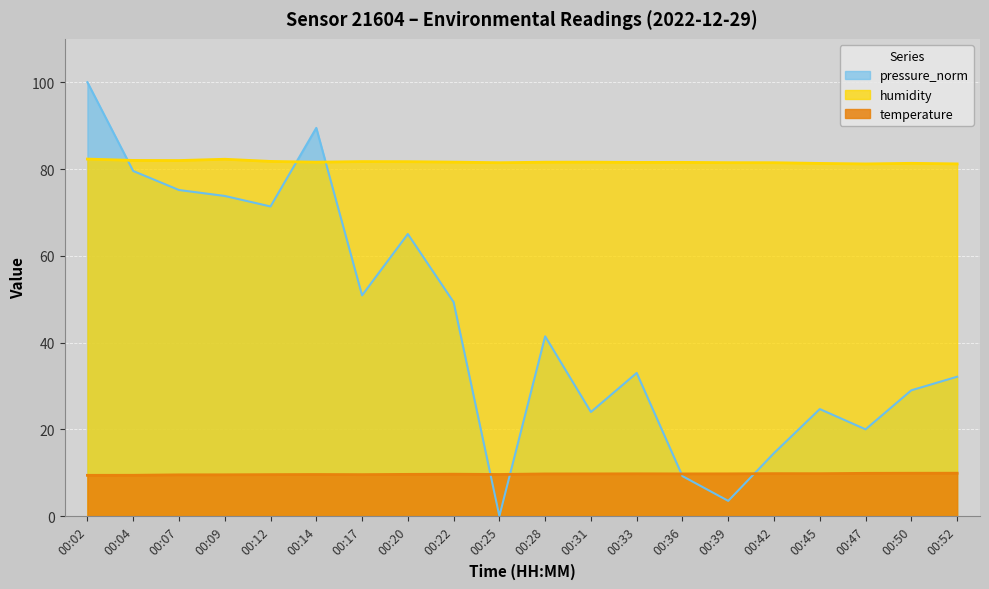

Reading right to left, transcribe all the data shown in this chart.

temperature: 9.9	9.9	9.9	9.8	9.8	9.7	9.7	9.8	9.7	9.7	9.6	9.7	9.6	9.6	9.6	9.6	9.5	9.5	9.4	9.4
humidity: 81.2	81.3	81.2	81.3	81.5	81.5	81.5	81.5	81.6	81.6	81.5	81.6	81.7	81.7	81.6	81.8	82.2	82.0	82.0	82.3
pressure_norm: 32.1	29.0	20.0	24.7	14.5	3.5	9.2	33.0	24.0	41.4	0.0	49.3	65.0	50.9	89.5	71.4	73.8	75.2	79.5	100.0